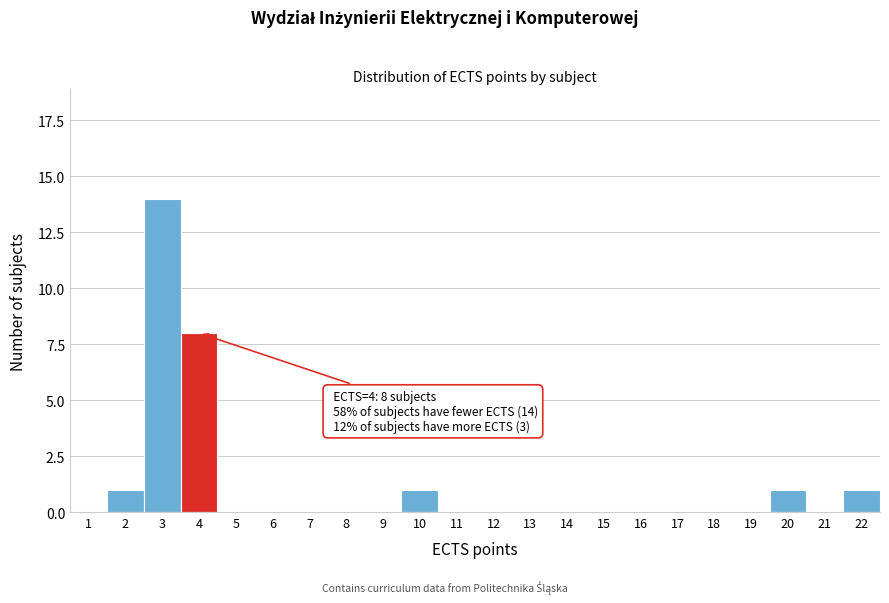

Reading right to left, transcribe all the data shown in this chart.

22=1	21=0	20=1	19=0	18=0	17=0	16=0	15=0	14=0	13=0	12=0	11=0	10=1	9=0	8=0	7=0	6=0	5=0	4=8	3=14	2=1	1=0